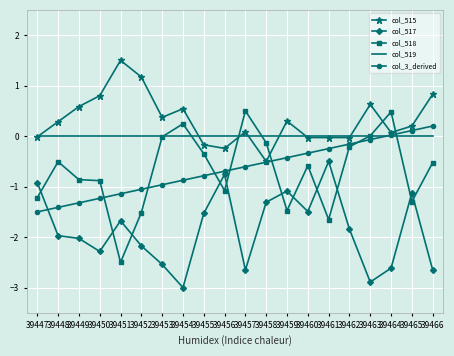

True or false: col_3_derived has more than 0 points higher than both neighbors.

False